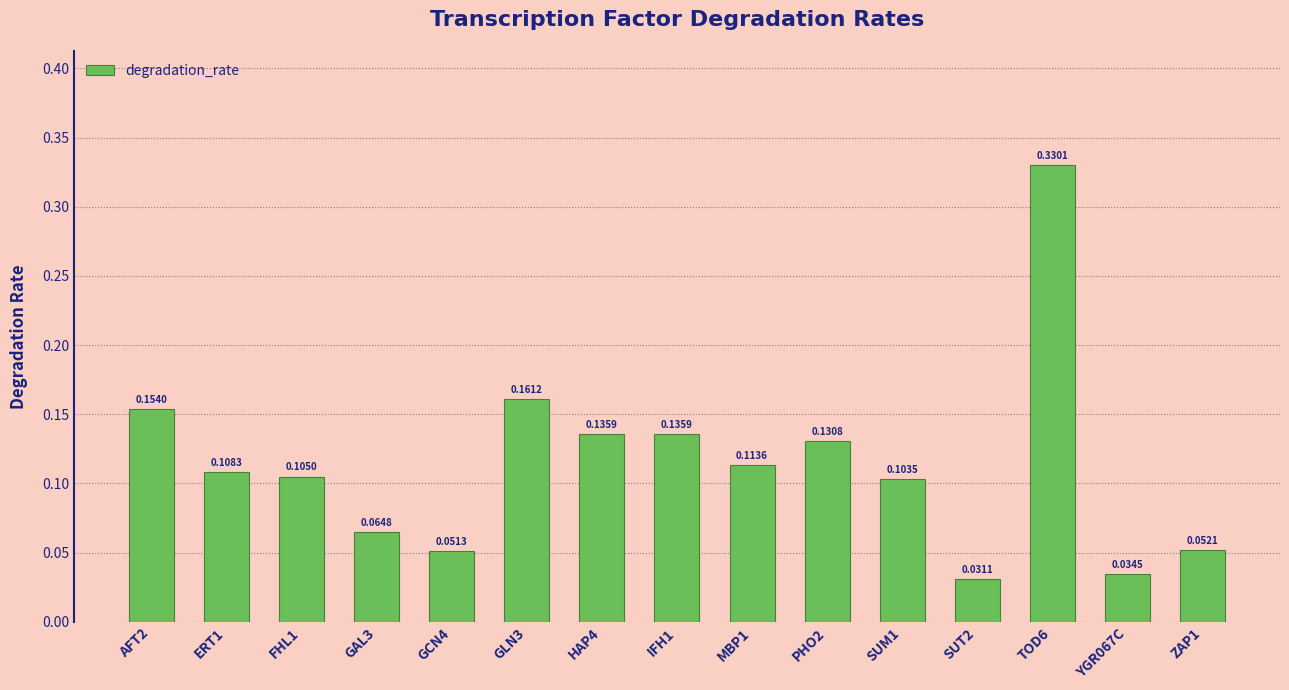

What is the sum of all values?

1.7